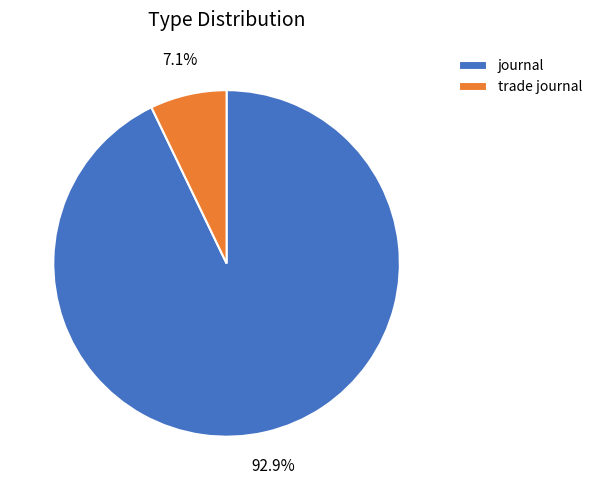

To the nearest percent, what is the average slice percentage?

50%